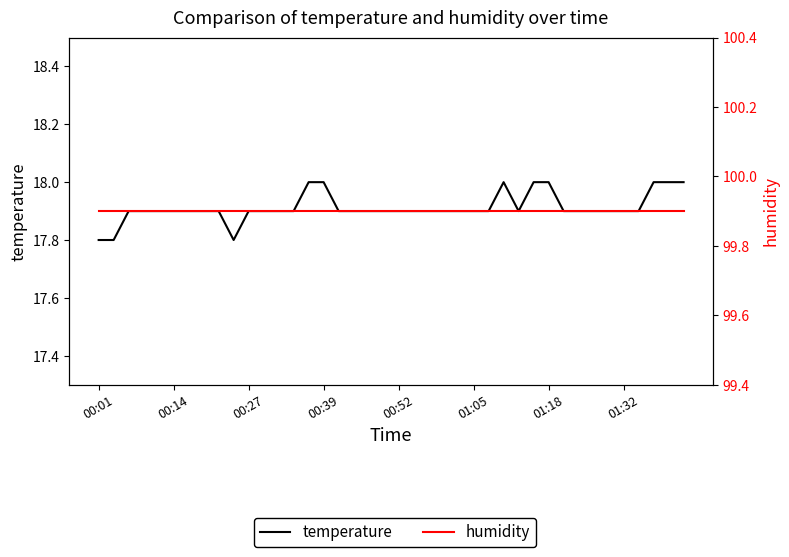

The temperature series shows 3.8 at 13. True or false?

False